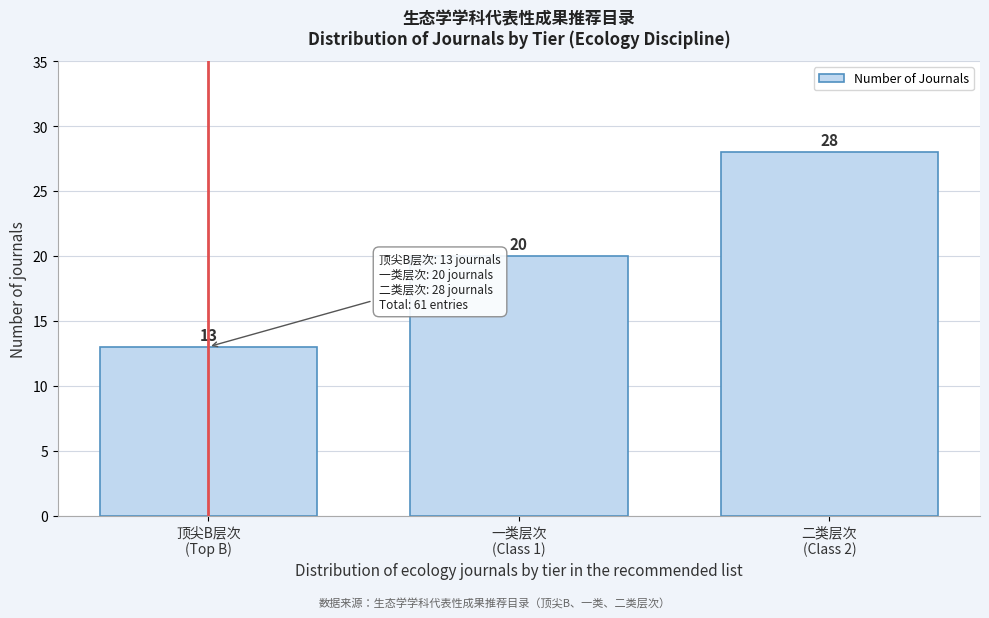

Reading right to left, list all the values displayed in this chart.

28	20	13